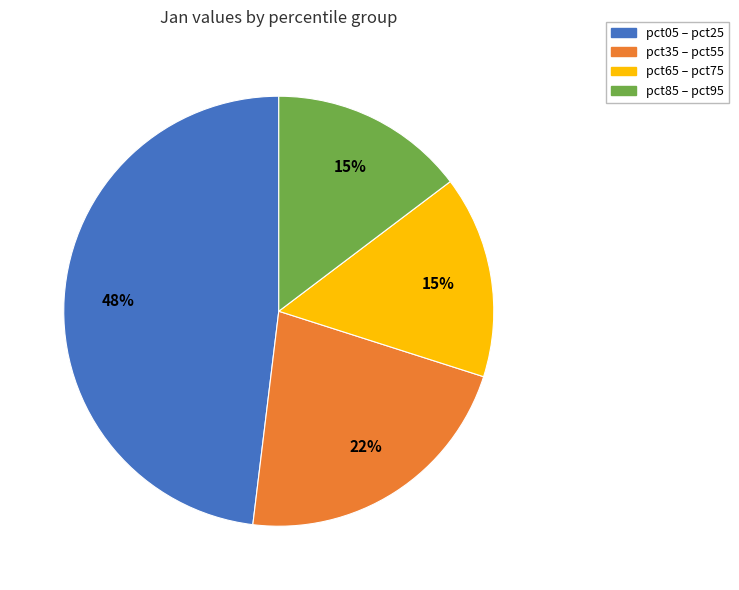

Do pct35 – pct55 and pct65 – pct75 together represent more than half of the pie?

No